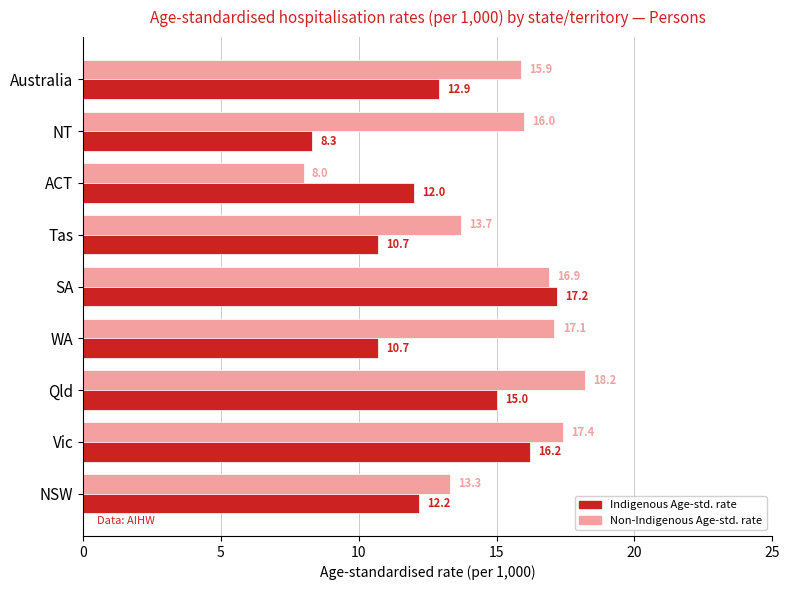

Is it true that Indigenous Age-std. rate equals 10.7 at Tas?

True